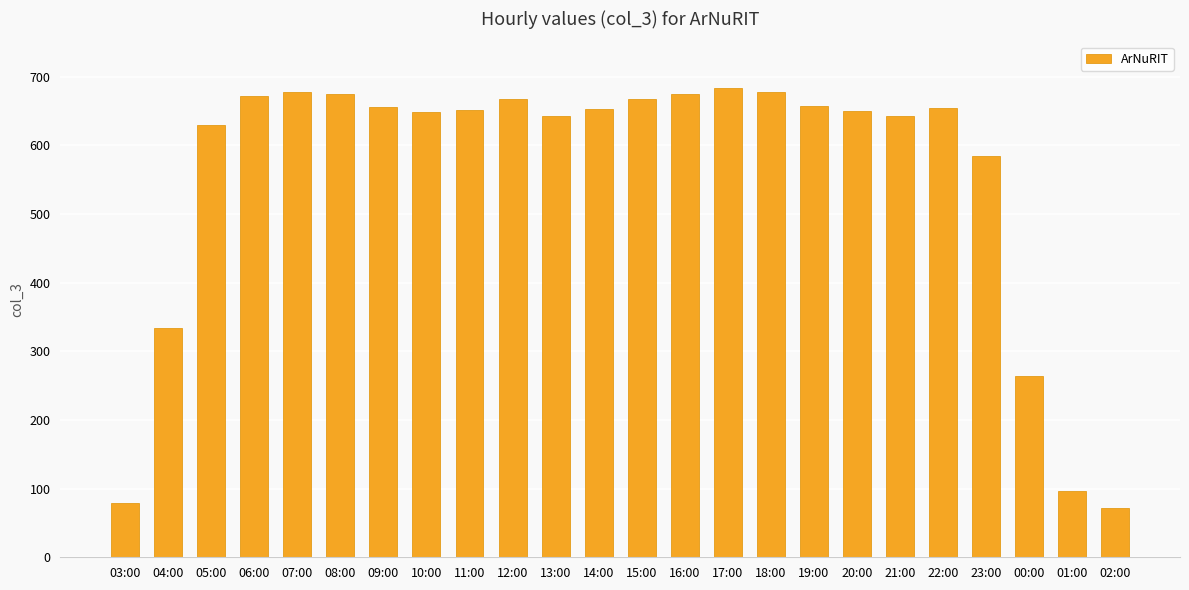

At which label does the data first exceed 653?

06:00